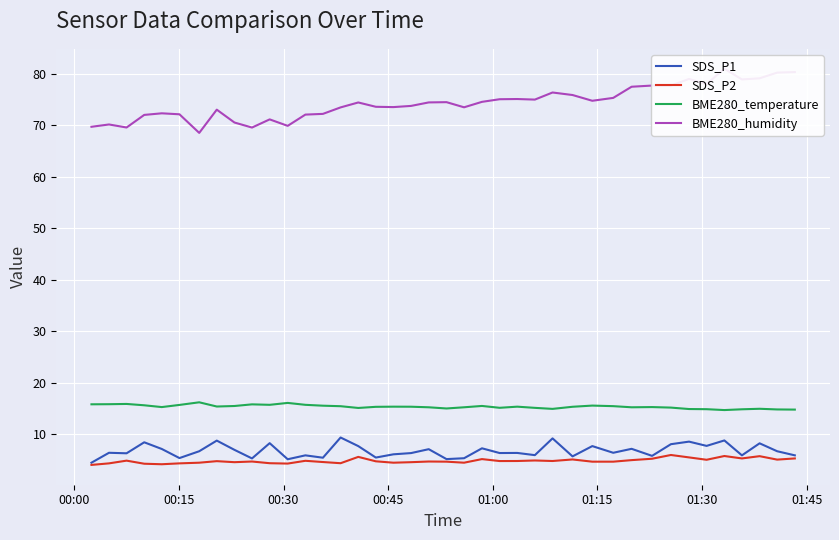

True or false: BME280_temperature and SDS_P1 cross at least once.

False